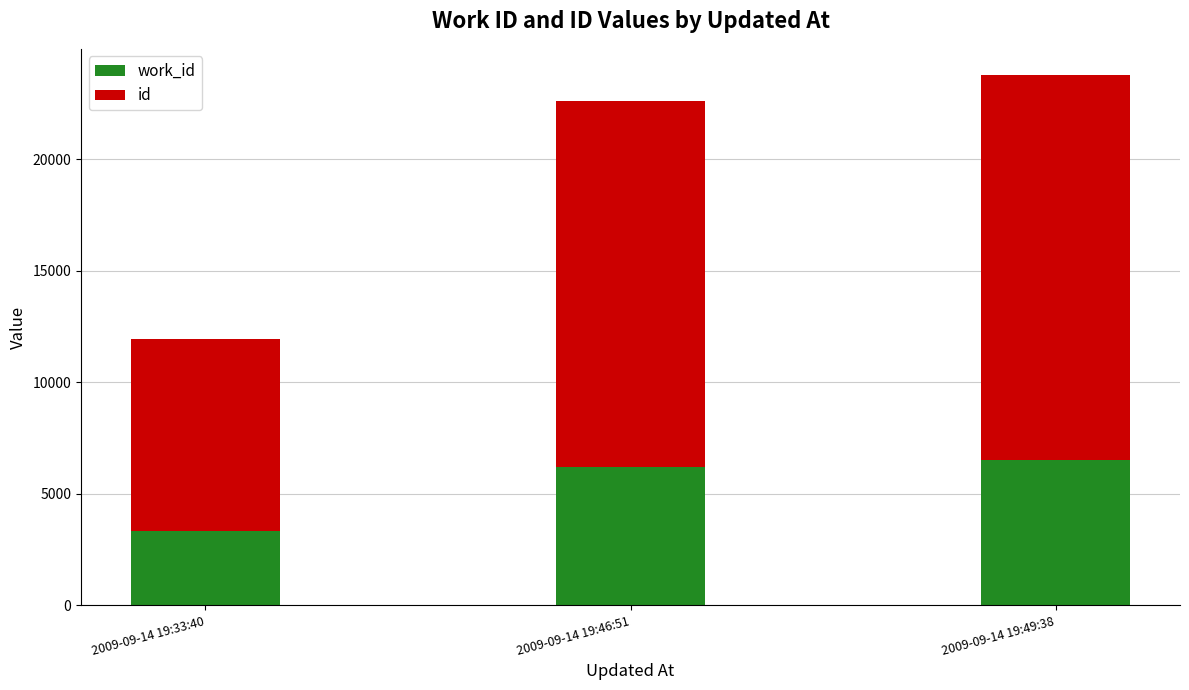

At which category is the sum across all series the highest?

2009-09-14 19:49:38